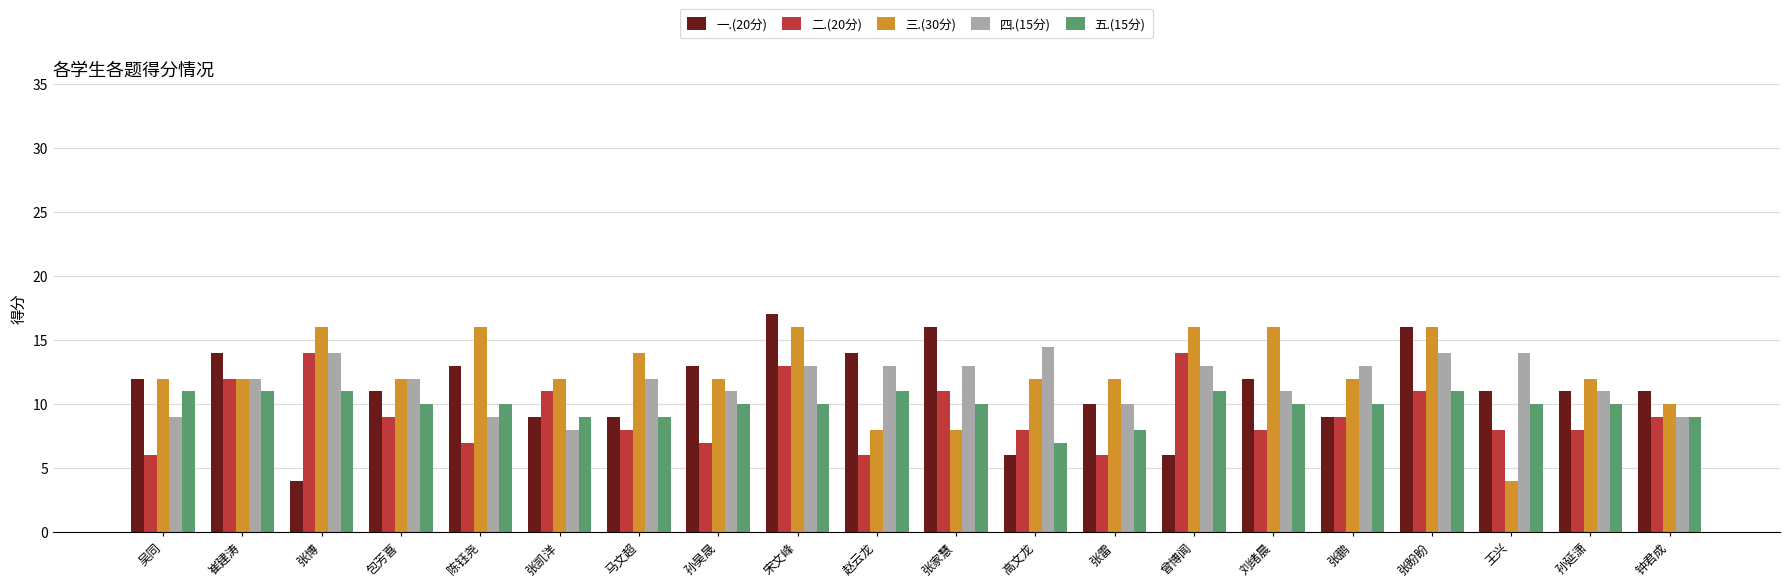

At how many categories does at least one series exceed 9?

20